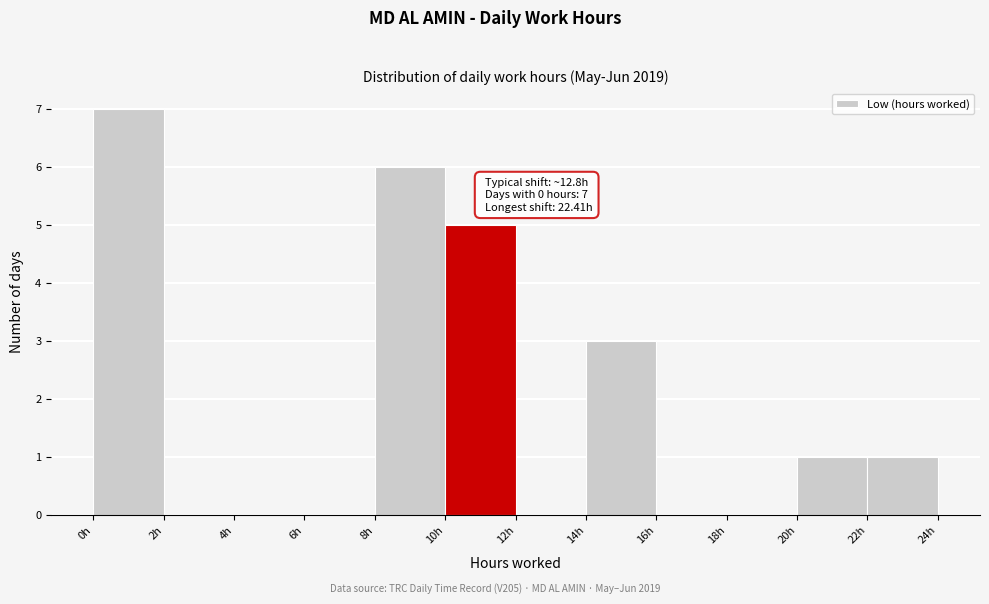

Over which range of the x-axis is the bar tallest?

0 to 2